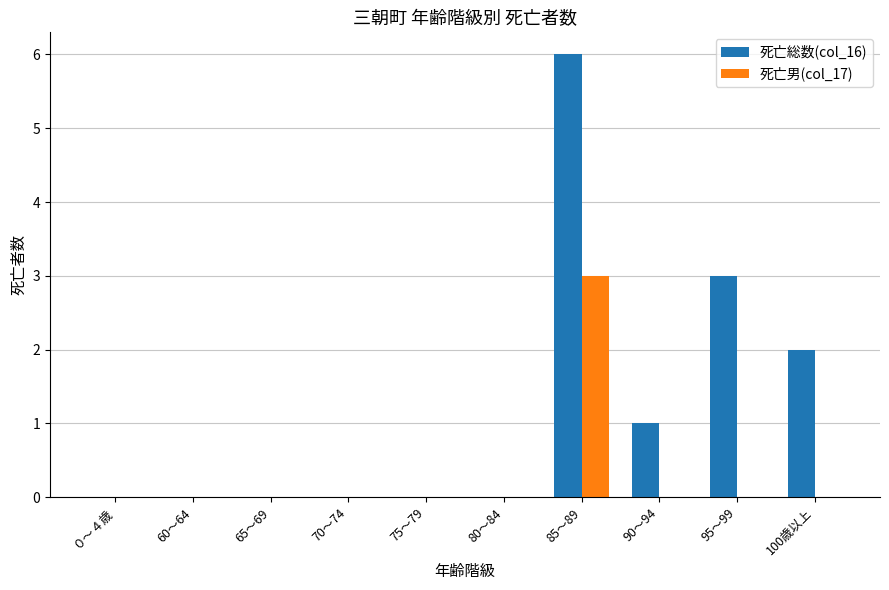

How many groups of bars are there?

10